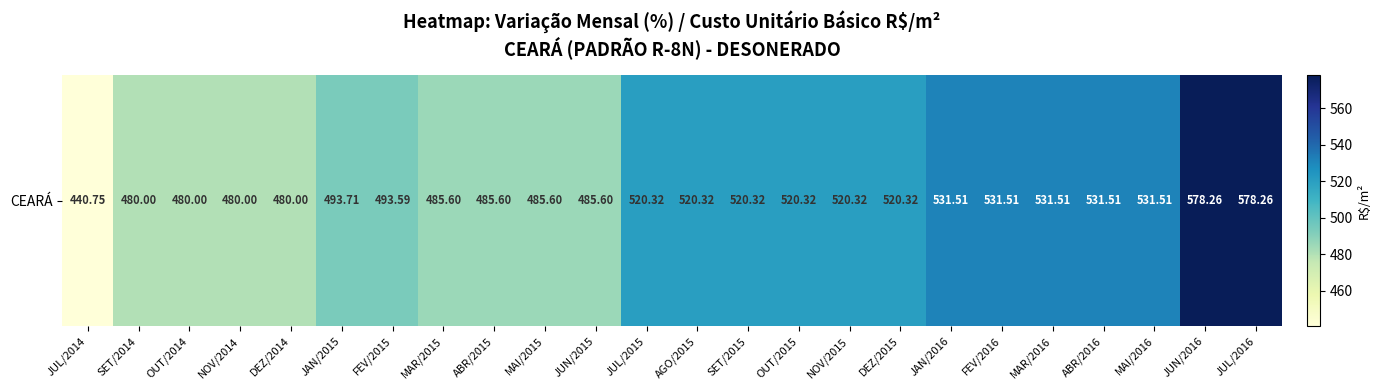

List the labels in order of value, smallest first.

JUL/2014, SET/2014, OUT/2014, NOV/2014, DEZ/2014, MAR/2015, ABR/2015, MAI/2015, JUN/2015, FEV/2015, JAN/2015, JUL/2015, AGO/2015, SET/2015, OUT/2015, NOV/2015, DEZ/2015, JAN/2016, FEV/2016, MAR/2016, ABR/2016, MAI/2016, JUN/2016, JUL/2016